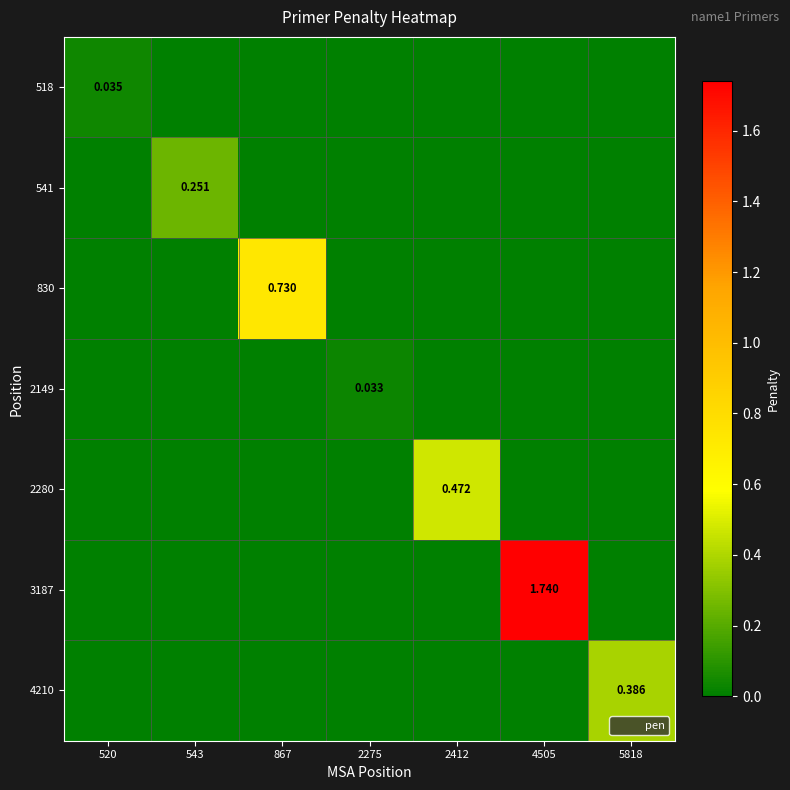

Count the 3187 values in the range 0 to 1.

6